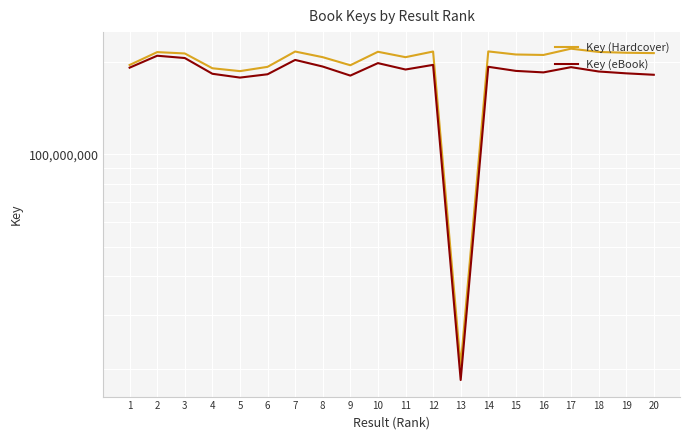

Reading left to right, transcribe all the data shown in this chart.

Key (Hardcover): 1=195429107.0	2=215220402.0	3=213050648.0	4=190659870.0	5=186610055.0	6=192705668.0	7=216160807.0	8=207194264.0	9=195020350.0	10=215769144.0	11=207198363.0	12=216160330.0	13=20473917.0	14=216354707.0	15=211414901.0	16=210664848.0	17=220838428.0	18=215474769.0	19=214193845.0	20=213614881.0
Key (eBook): 1=191520524.9	2=209443433.3	3=205874205.1	4=182933127.9	5=177770631.3	6=182258992.3	7=202963620.9	8=193126864.0	9=180445144.9	10=198166924.4	11=188877665.6	12=195568214.4	13=18383422.3	14=192783431.0	15=186935280.9	16=184830685.1	17=192245663.1	18=186102155.8	19=183530305.1	20=181572648.8